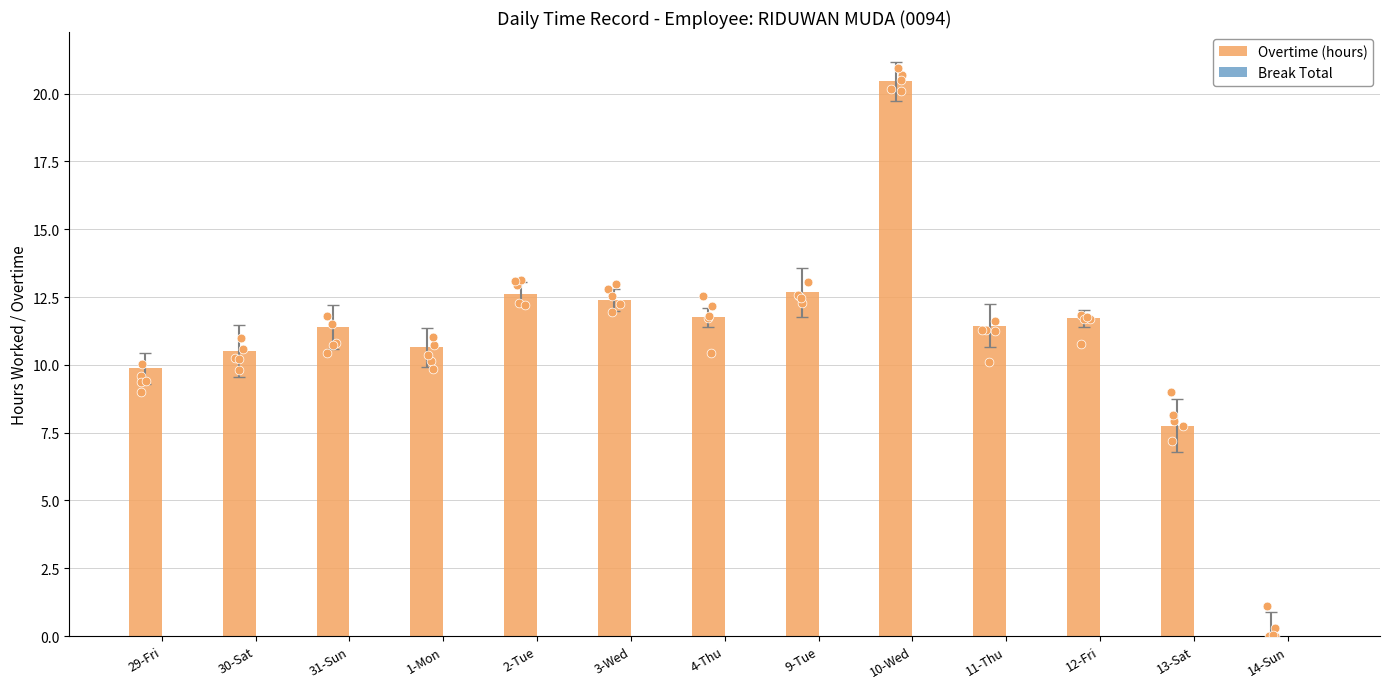

What are all the series names shown in the legend?

Overtime (hours), Break Total